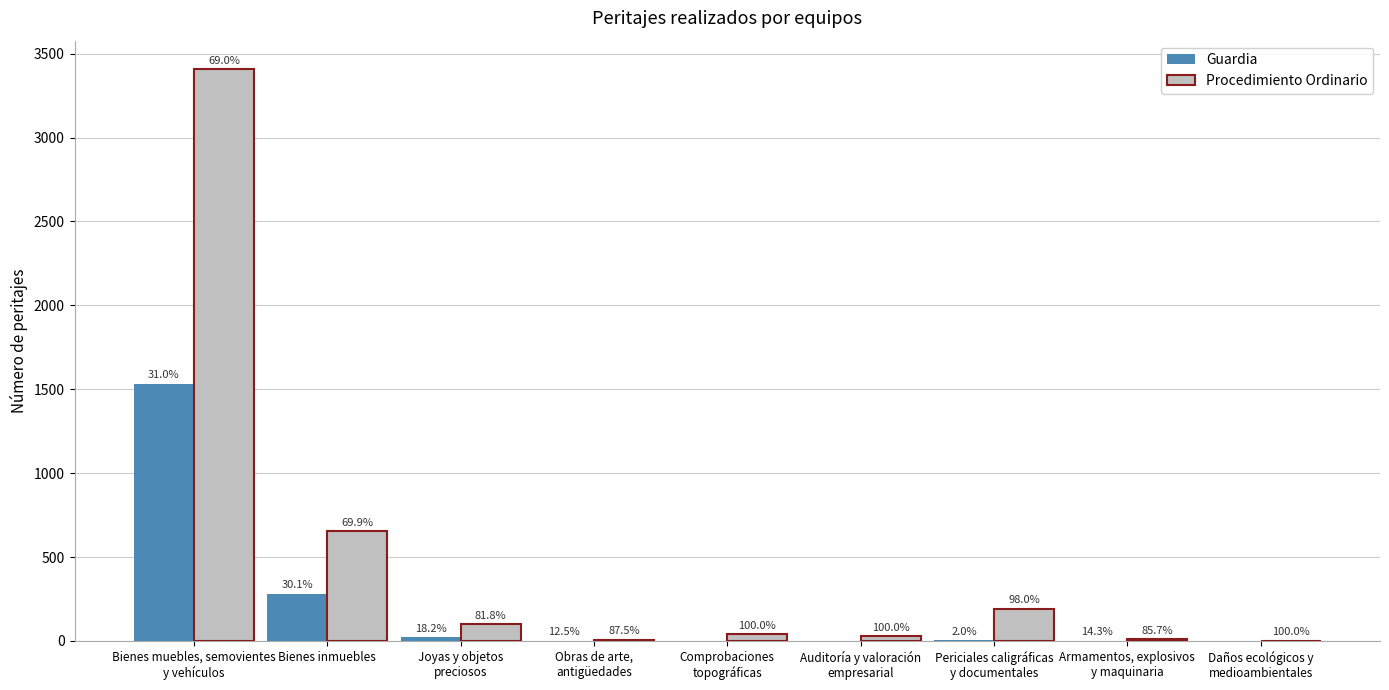

Reading right to left, list all the values displayed in this chart.

Guardia: 0	2	4	0	0	1	22	282	1534
Procedimiento Ordinario: 2	12	192	29	41	7	99	654	3407